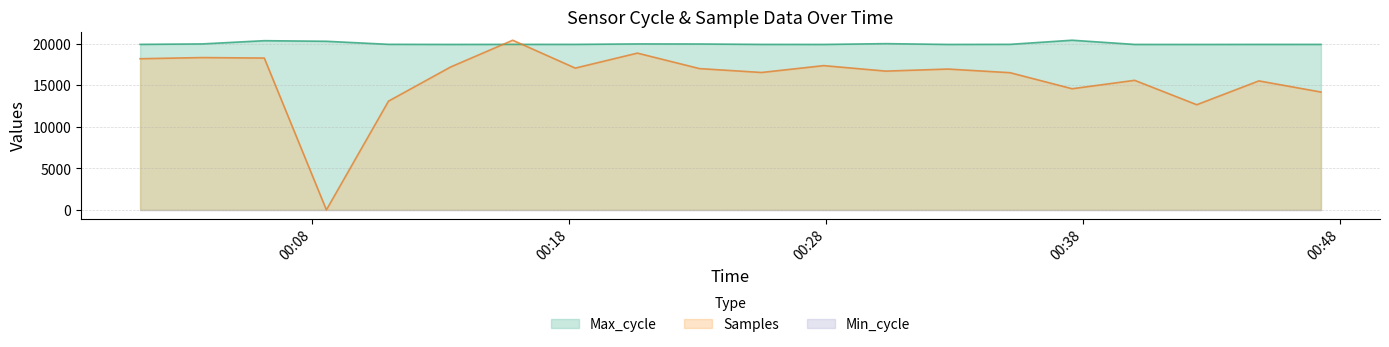

How many intersections are there between Samples and Max_cycle?

2